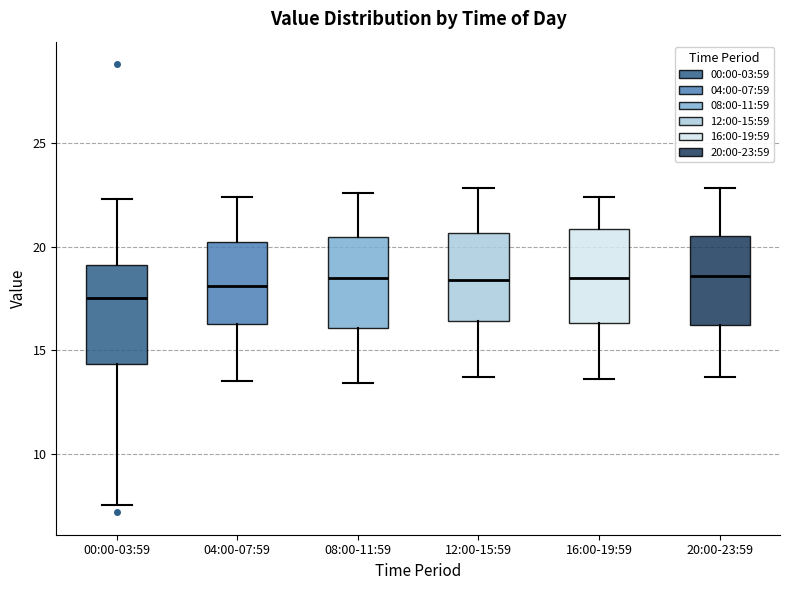

Where does the upper whisker of the box for 16:00-19:59 end on the y-axis? The values are not printed on the chart, so give them approximately, as read against the axis.

22.5